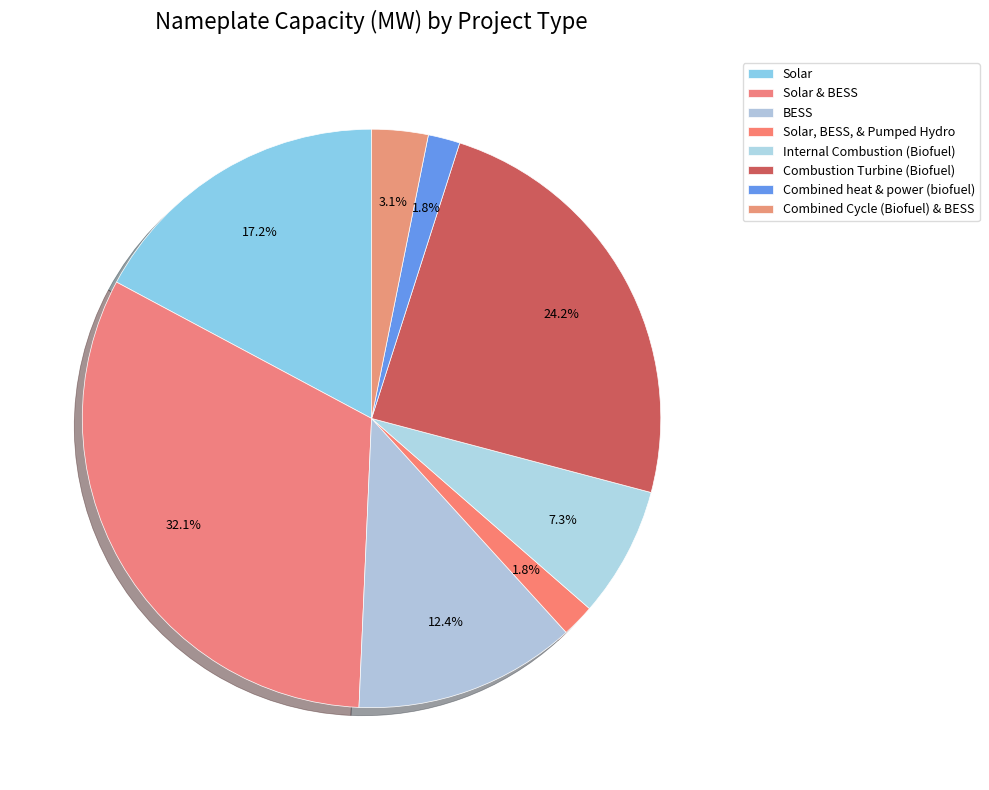

Count the number of slices in the pie.

8